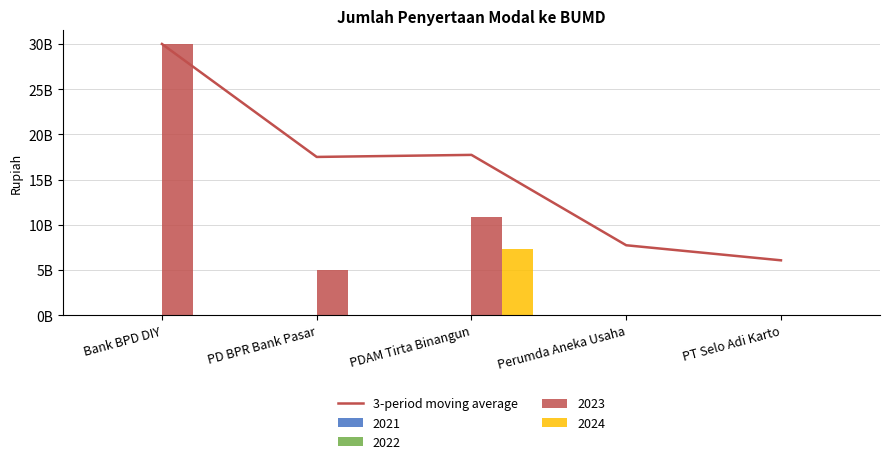

What position from the right is PDAM Tirta Binangun?

3